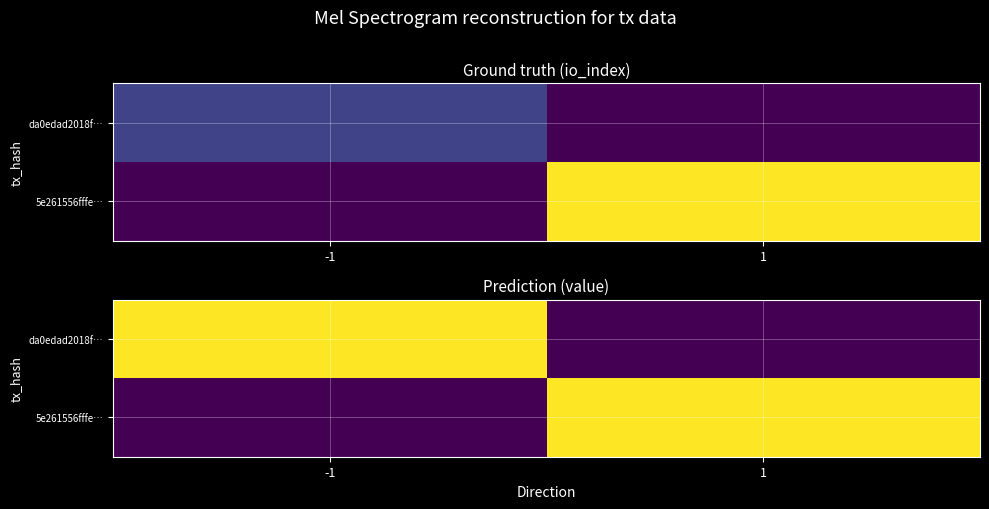

How many values in 5e261556fffe… are above zero?

1